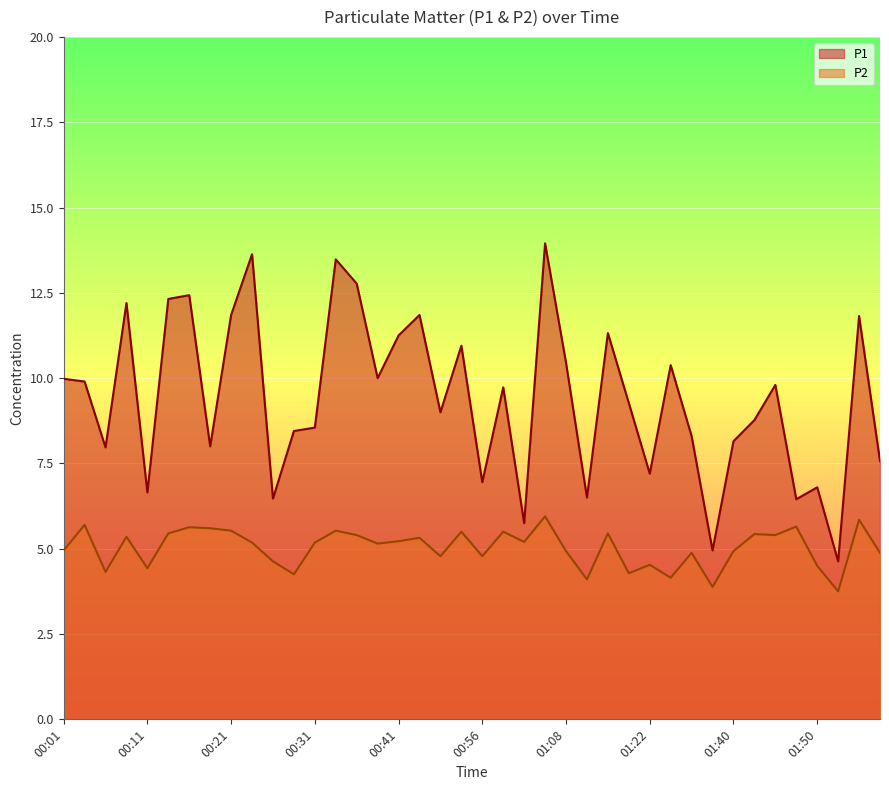

True or false: P2 and P1 cross at least once.

False